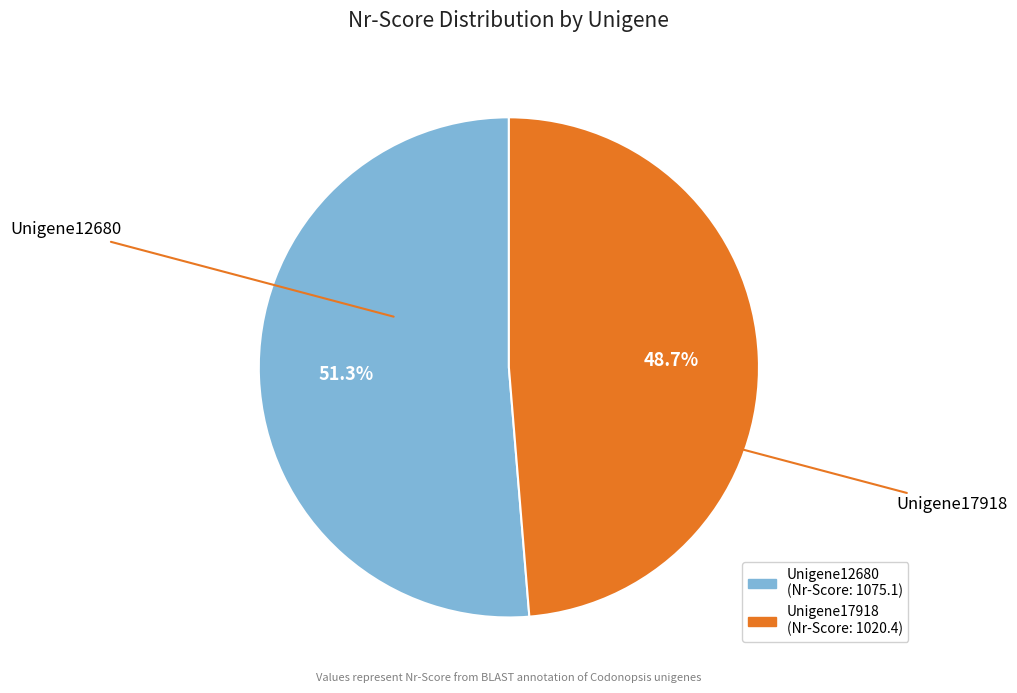

Is there any slice that represents more than half of the pie?

Yes